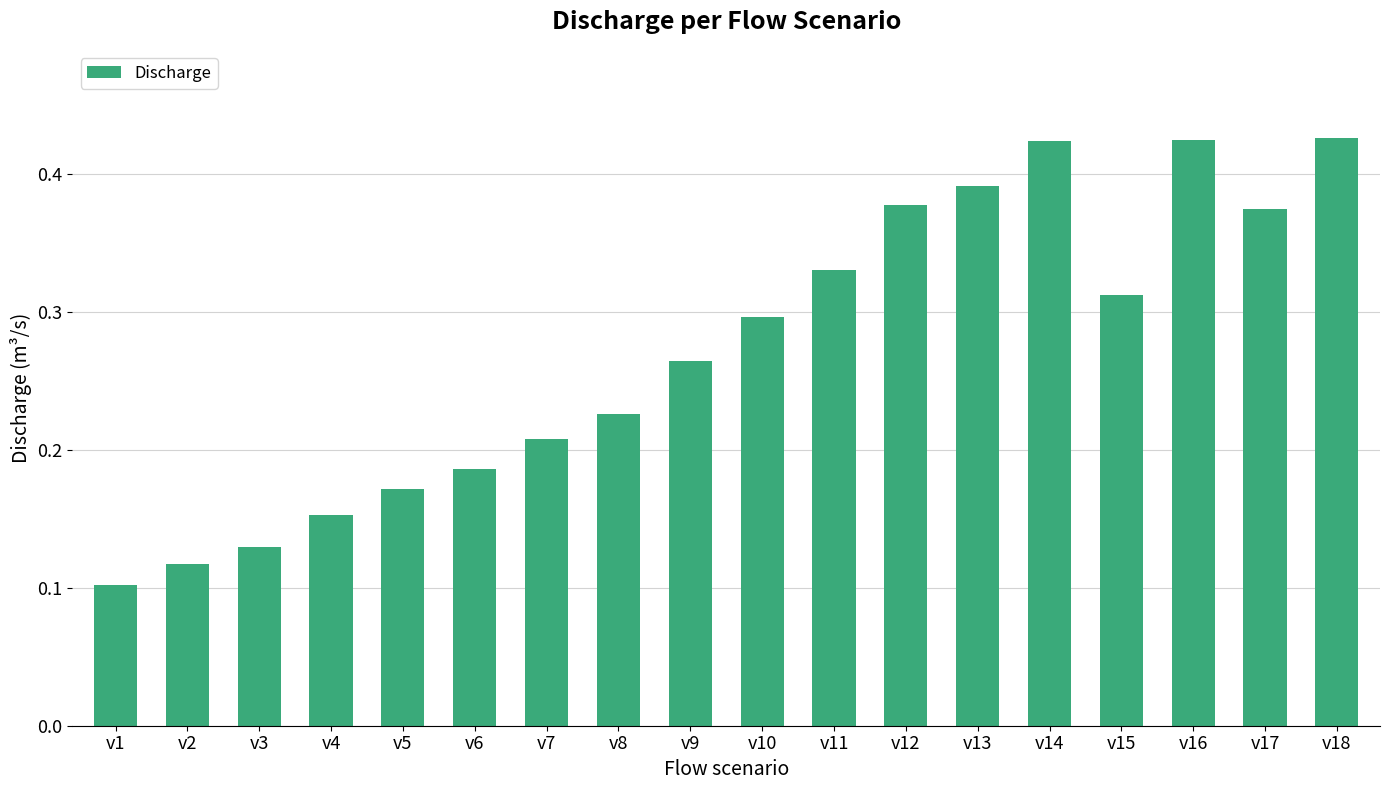

The value at v12 is 0.7. True or false?

False